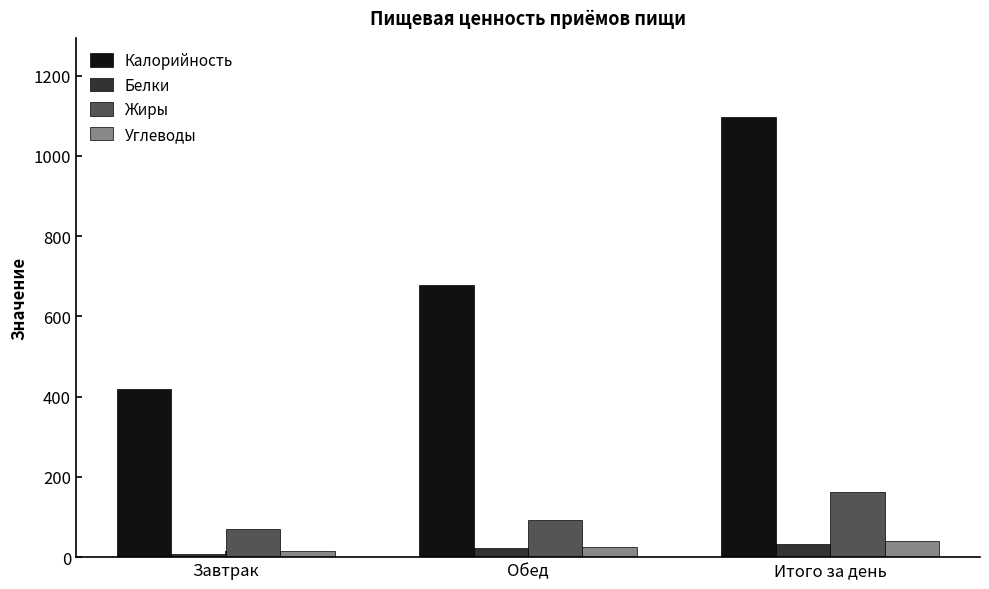

Does the chart contain any negative values?

No